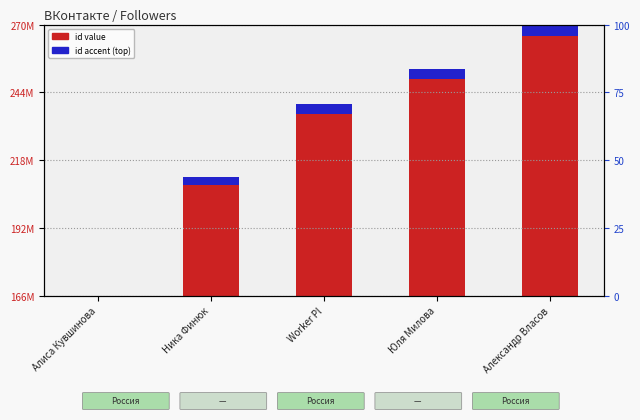

Rank the series by their average value, from highest to lowest.

id (main), id (accent)